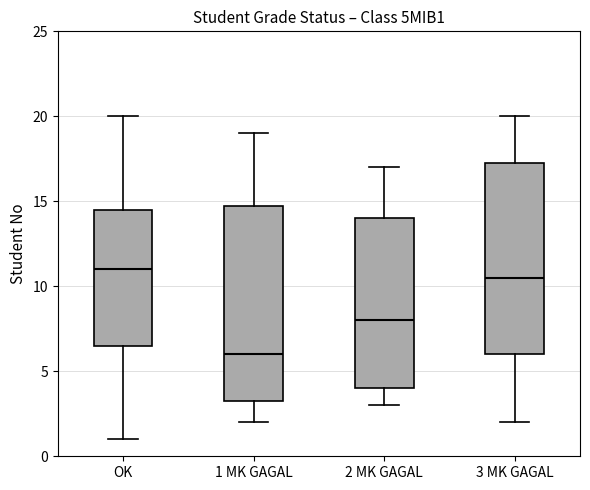

Where is the upper edge of the box for 2 MK GAGAL on the y-axis? The values are not printed on the chart, so give them approximately, as read against the axis.

14.0